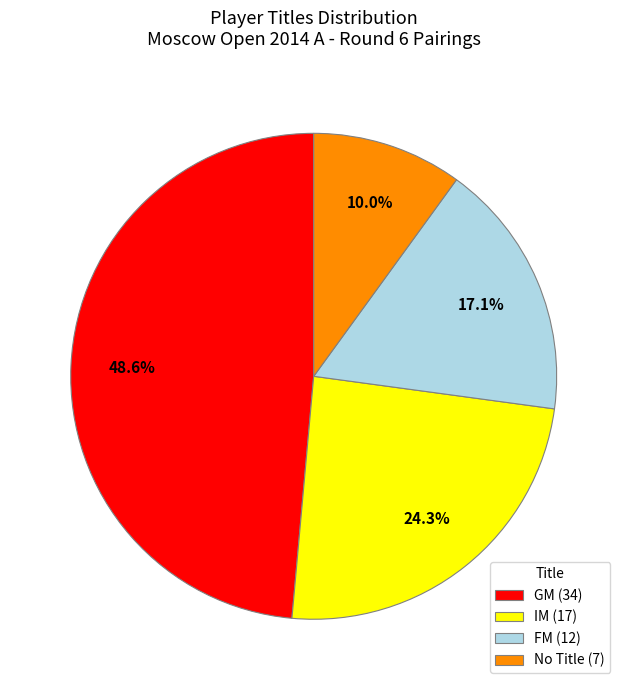

What percentage do GM (34) and No Title (7) together represent?

58.6%